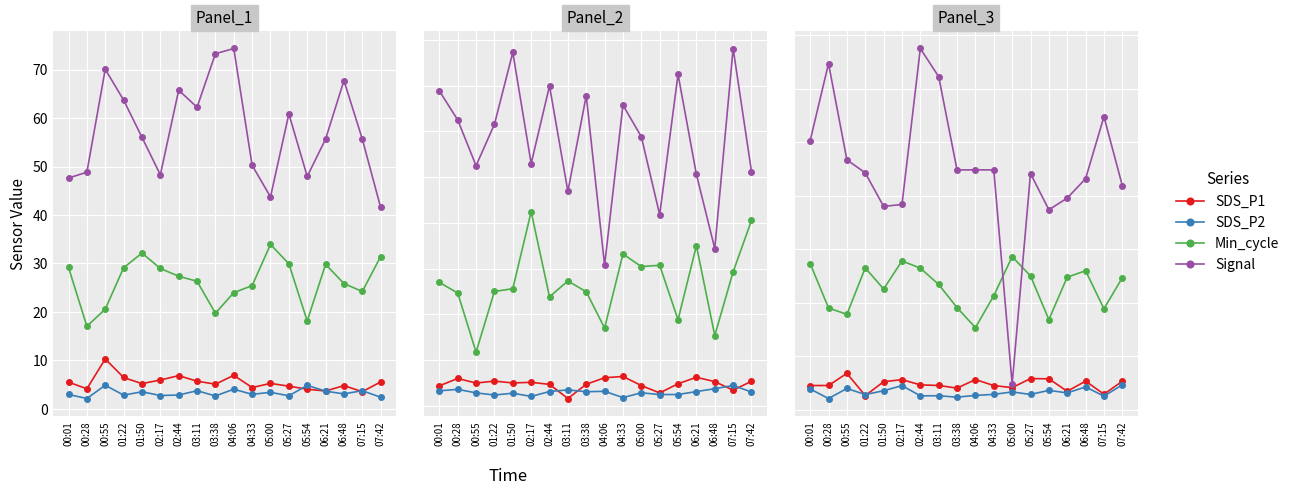

What position from the right is 05:27?

6